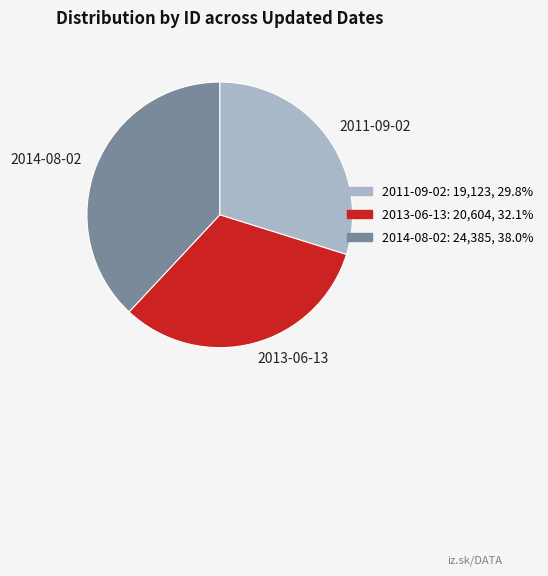

Between 2011-09-02 and 2013-06-13, which is larger?

2013-06-13